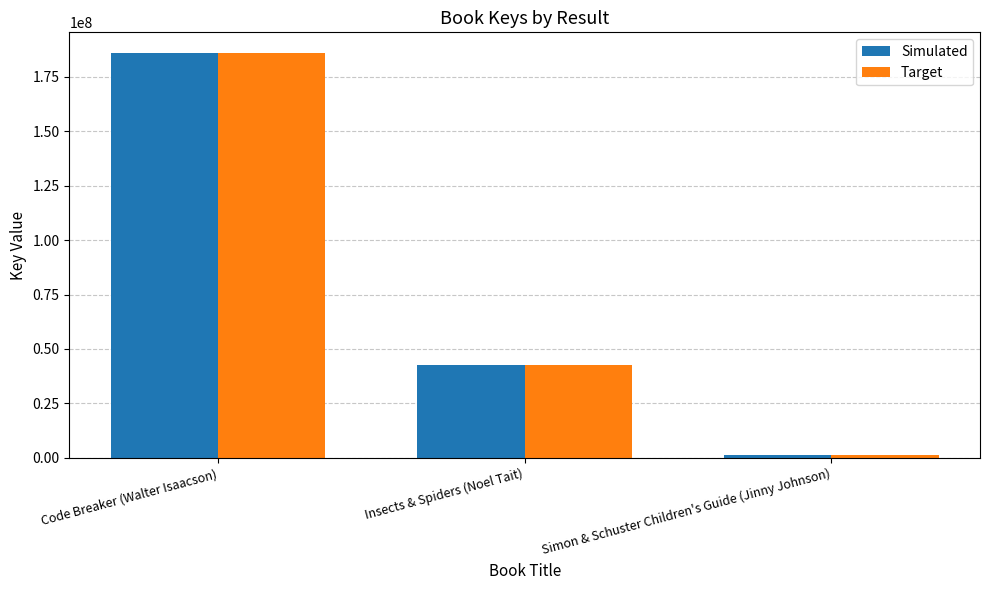

What is the total value across all series at Insects & Spiders (Noel Tait)?

85073080